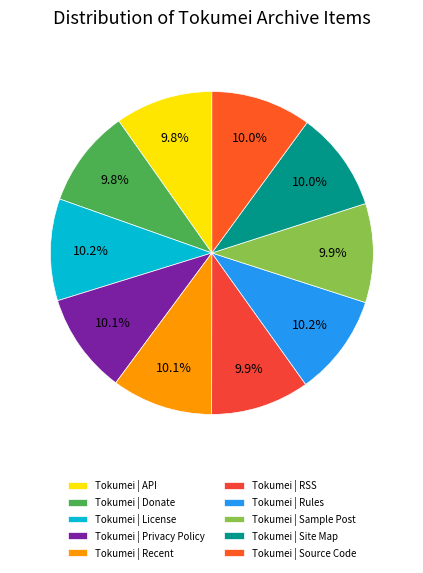

Is it true that Tokumei | RSS is 5% of the pie?

False